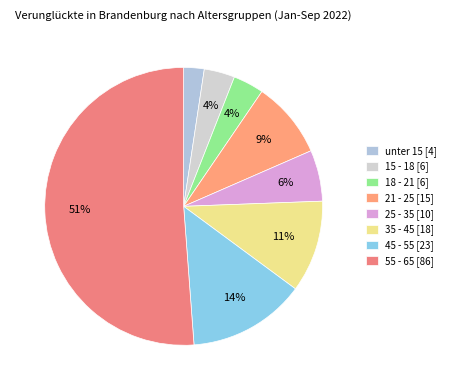

Between 18 - 21 and unter 15, which is larger?

18 - 21